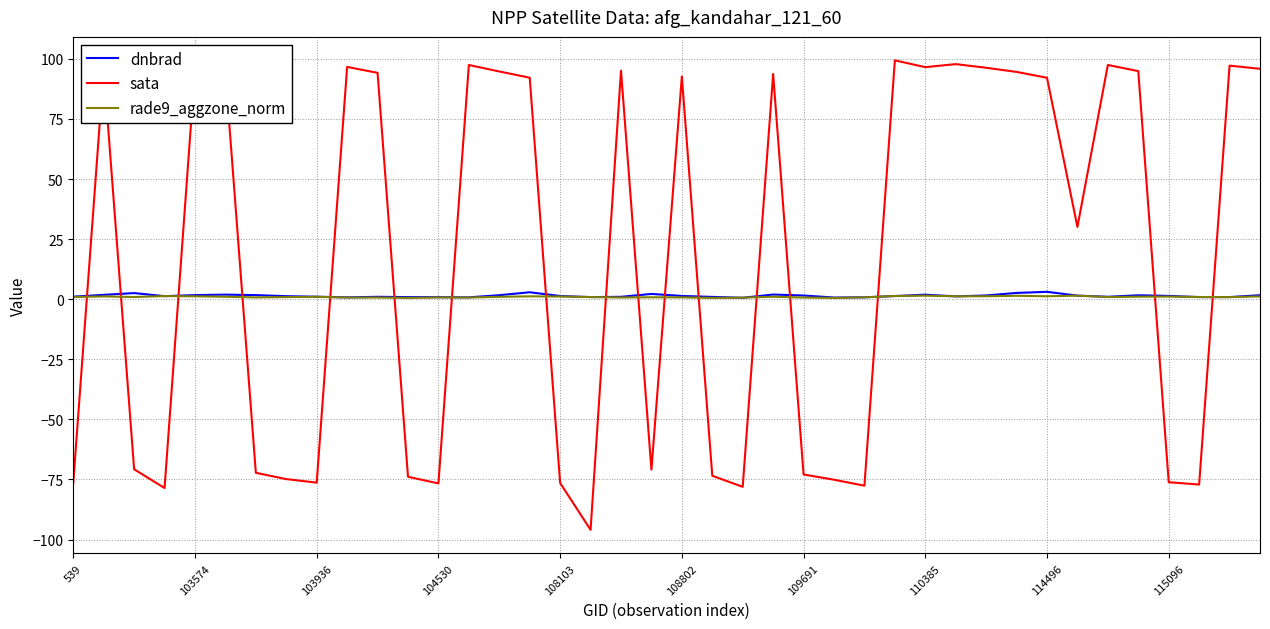

Which series has the largest total across all categories?

sata